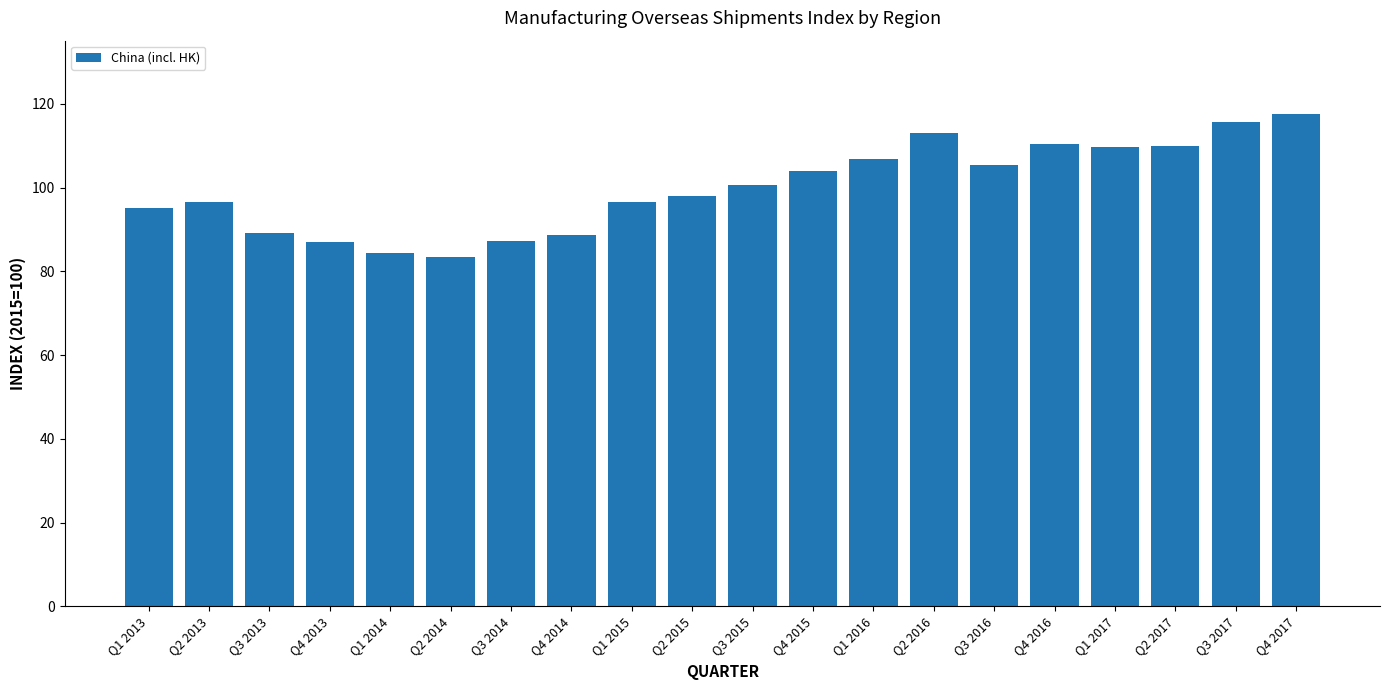

What is the change in value from Q3 2013 to Q1 2015?

+7.5